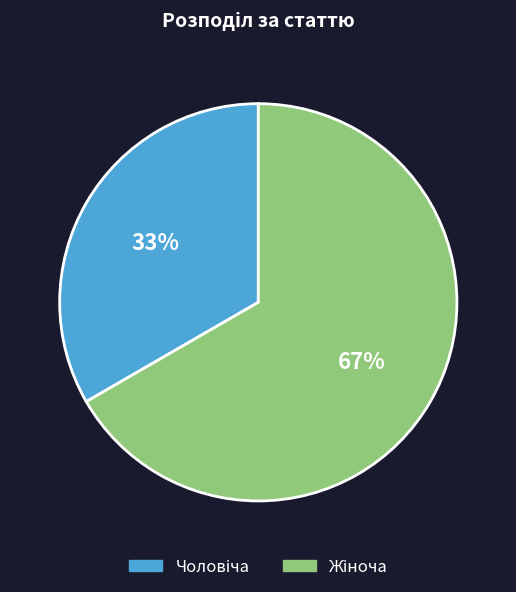

To the nearest percent, what is the average slice percentage?

50%